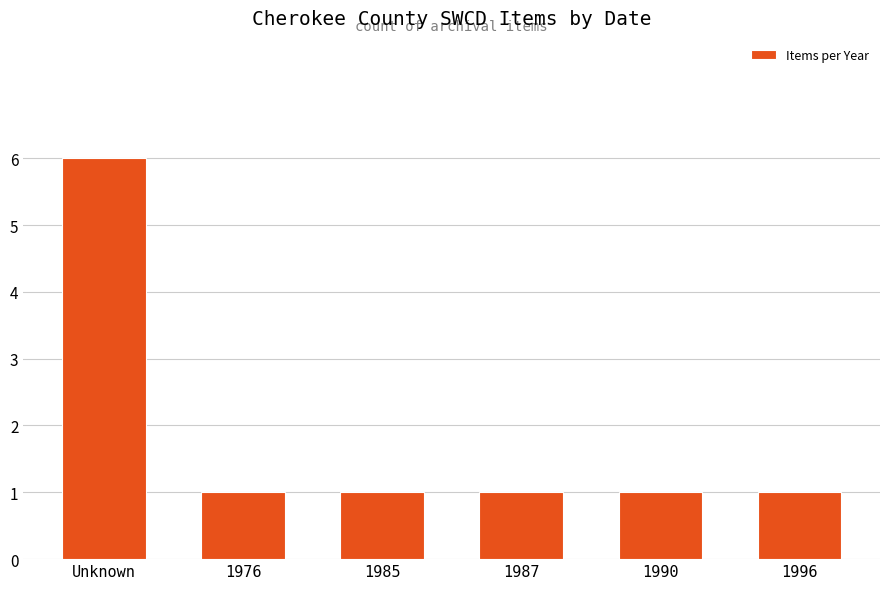

What is the difference between the maximum and minimum values?

5